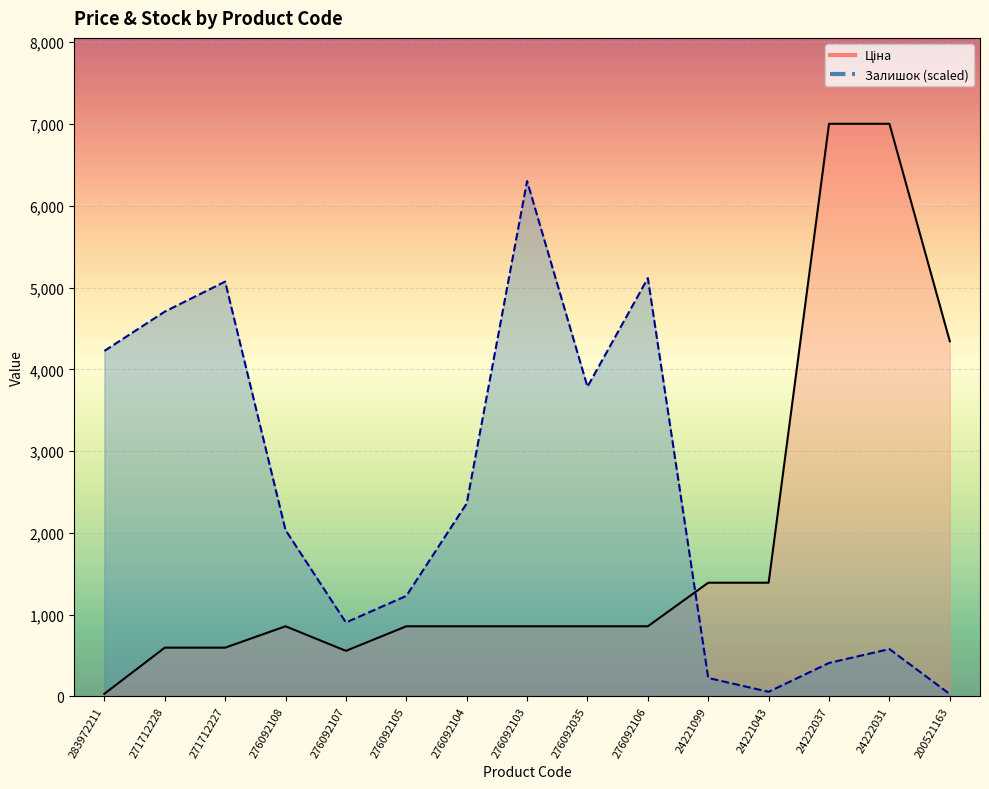

True or false: Ціна has more than 0 points higher than both neighbors.

True